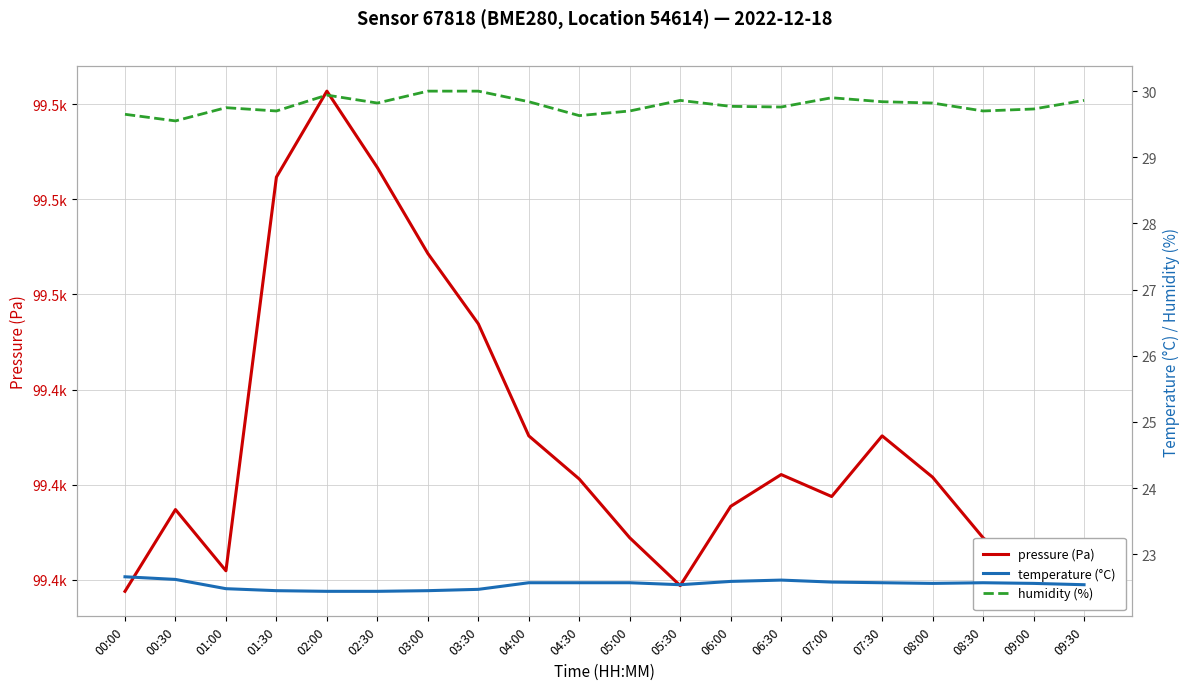

What is the value of the temperature point at the 8th from the left?

22.5